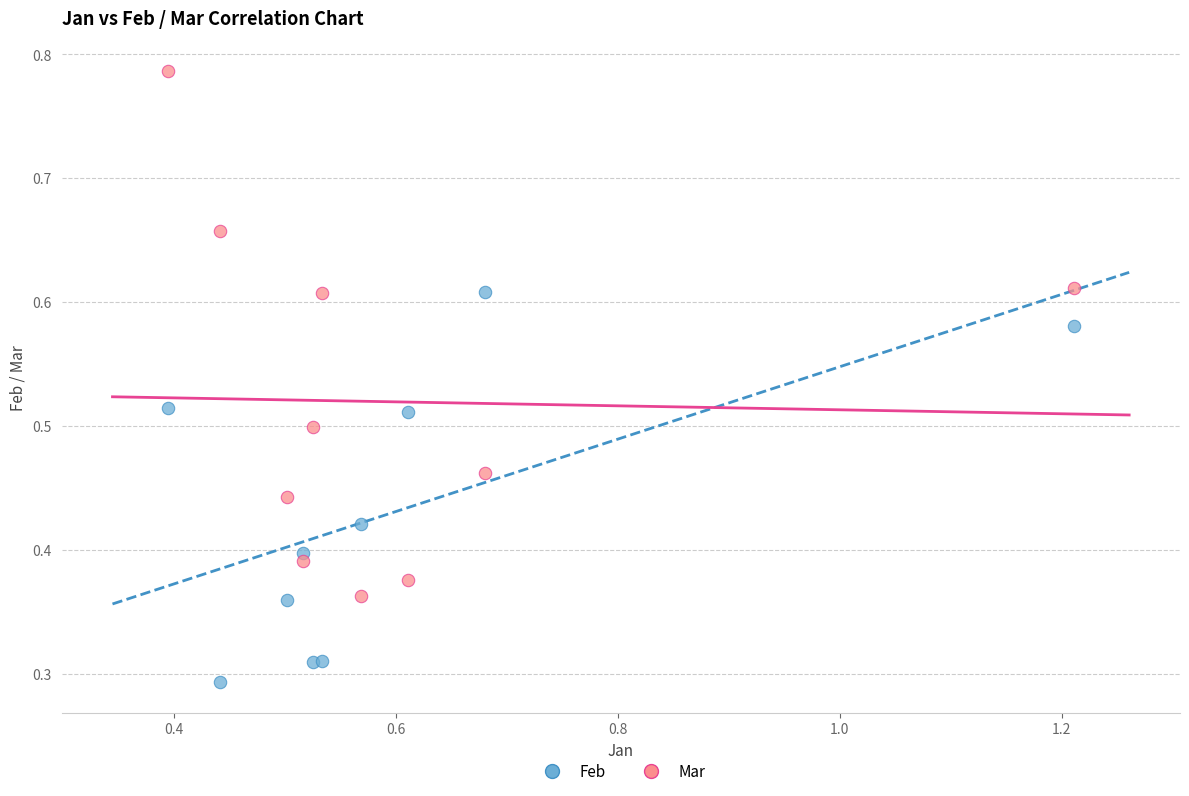

Which series contains the highest Y value?

Mar